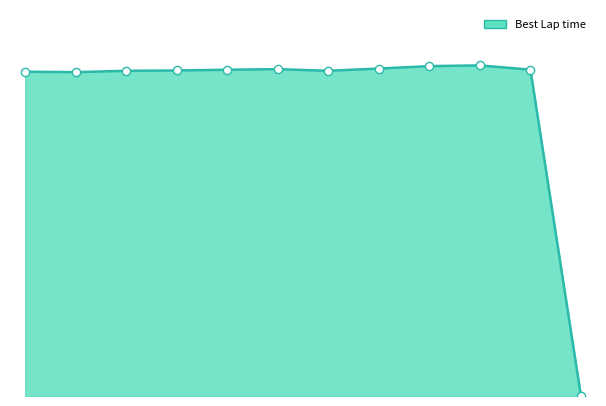

Is this an area chart (filled region under the line)?

Yes